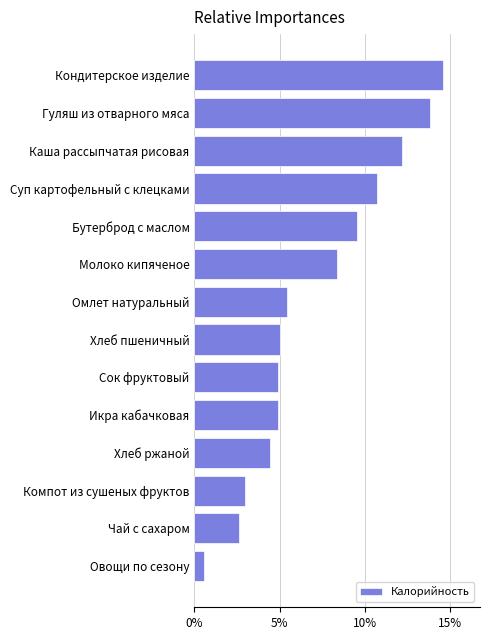

Read the value at Сок фруктовый.

4.9